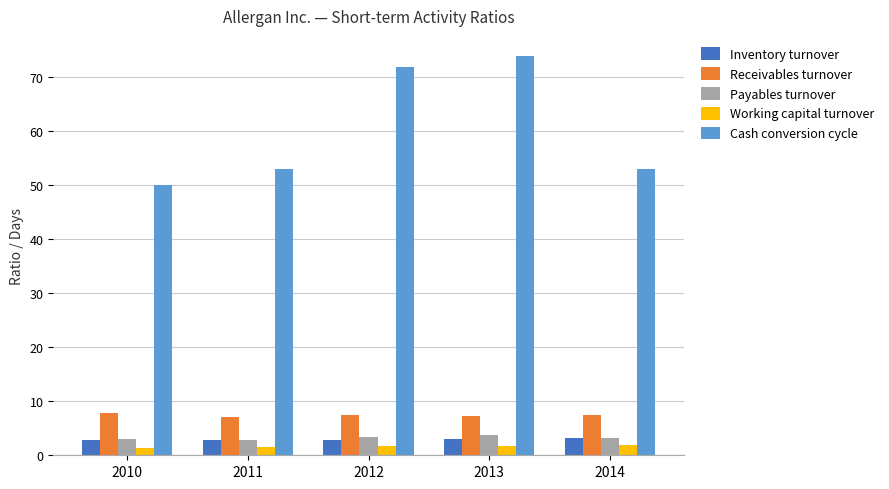

What is the difference between the highest and lowest values at 2013?

72.3